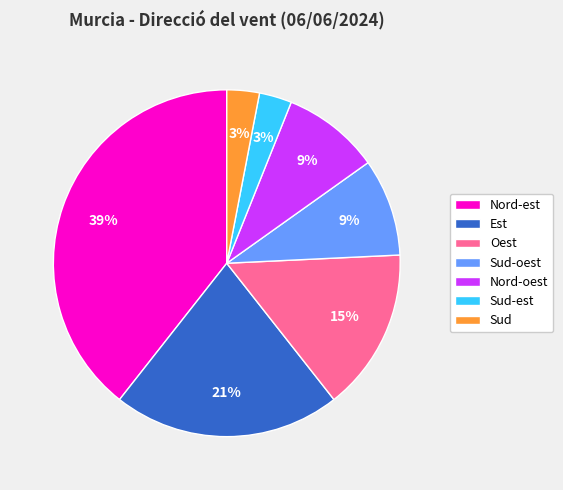

Do Est and Nord-est together represent more than half of the pie?

Yes